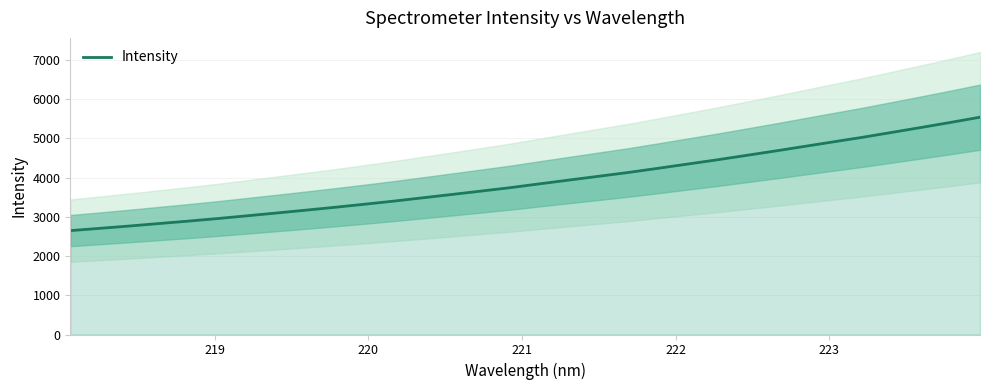

What is the maximum value for Intensity?

5538.0